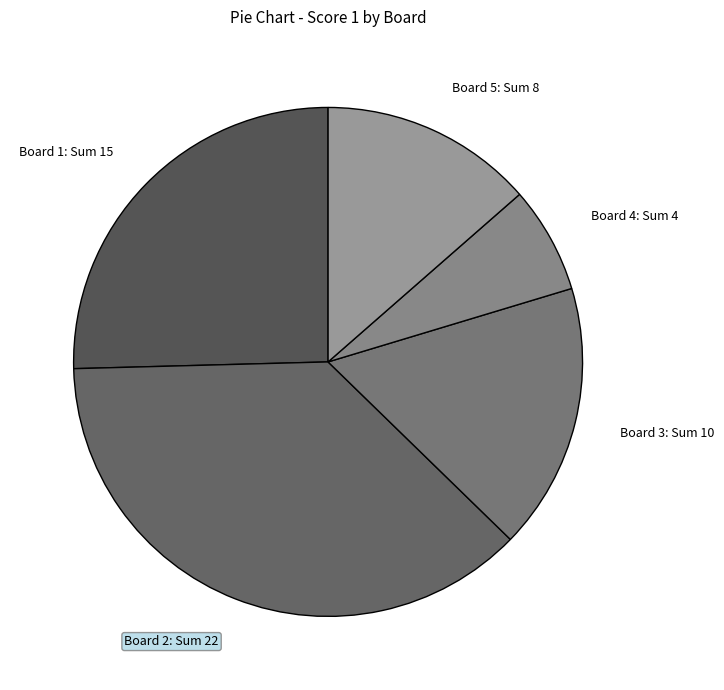

How many segments does this pie chart have?

5